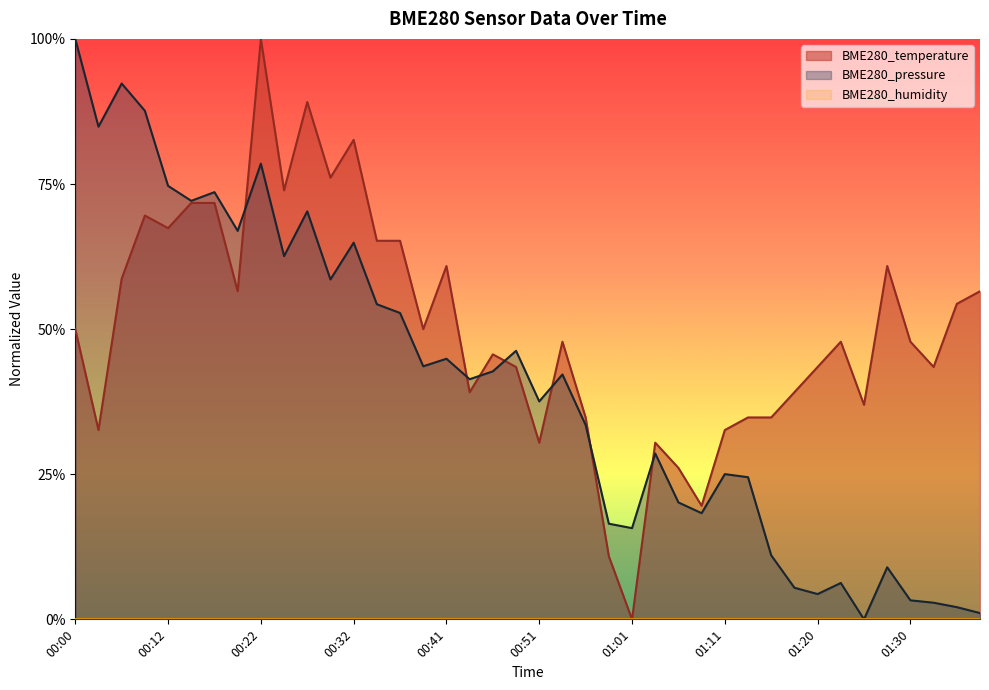

Count the number of categories in the chart.

40